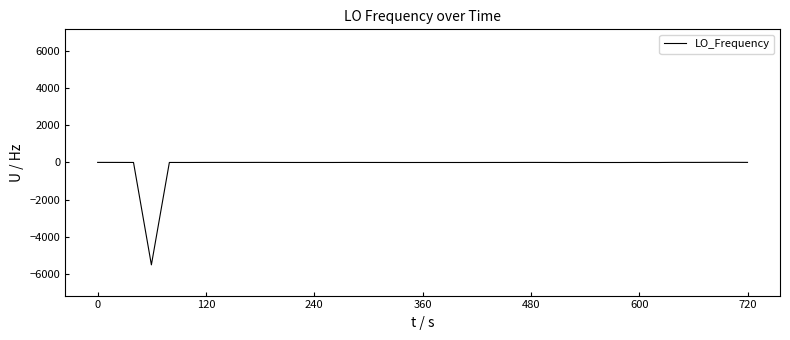

What is the difference between the maximum and minimum values?

5509.1